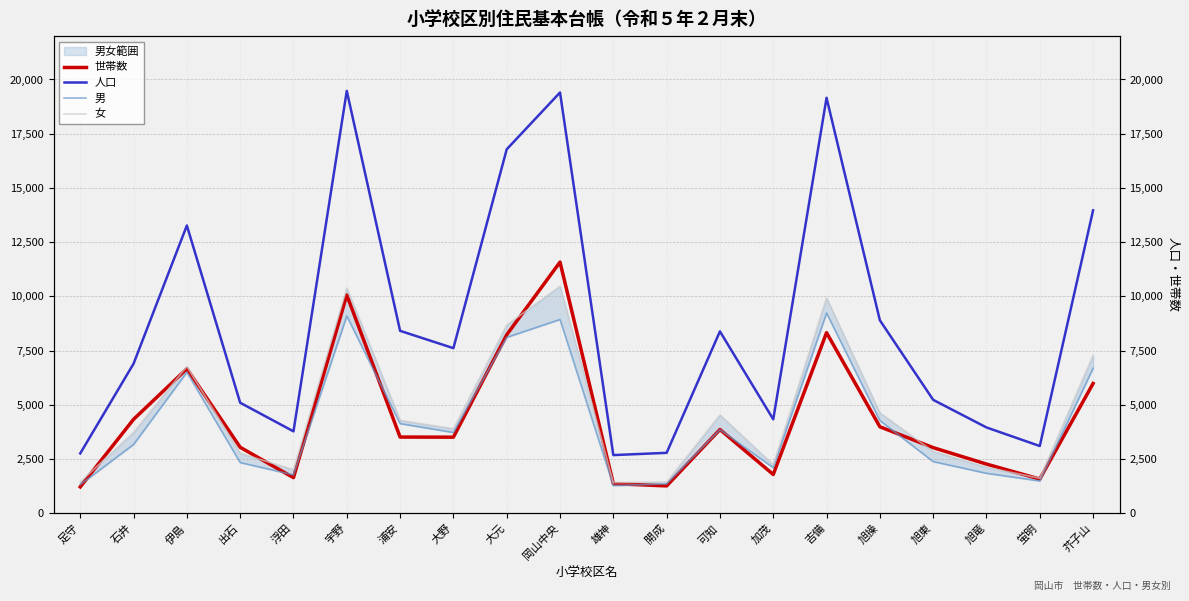

Which series ends up on top after the final intersection of 世帯数 and 男?

男